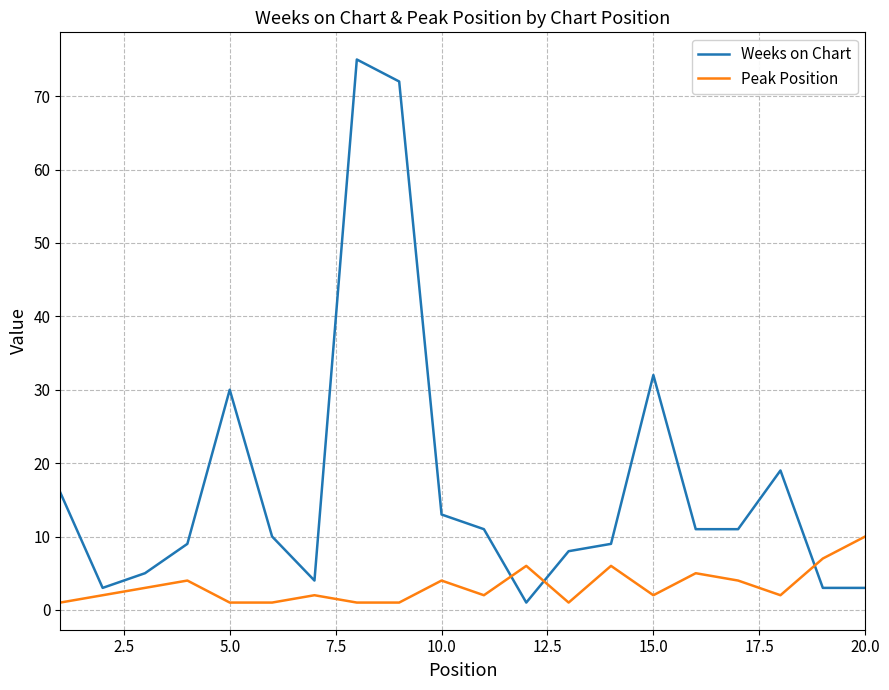

What is the difference between the maximum and minimum values in the Weeks on Chart series?

74